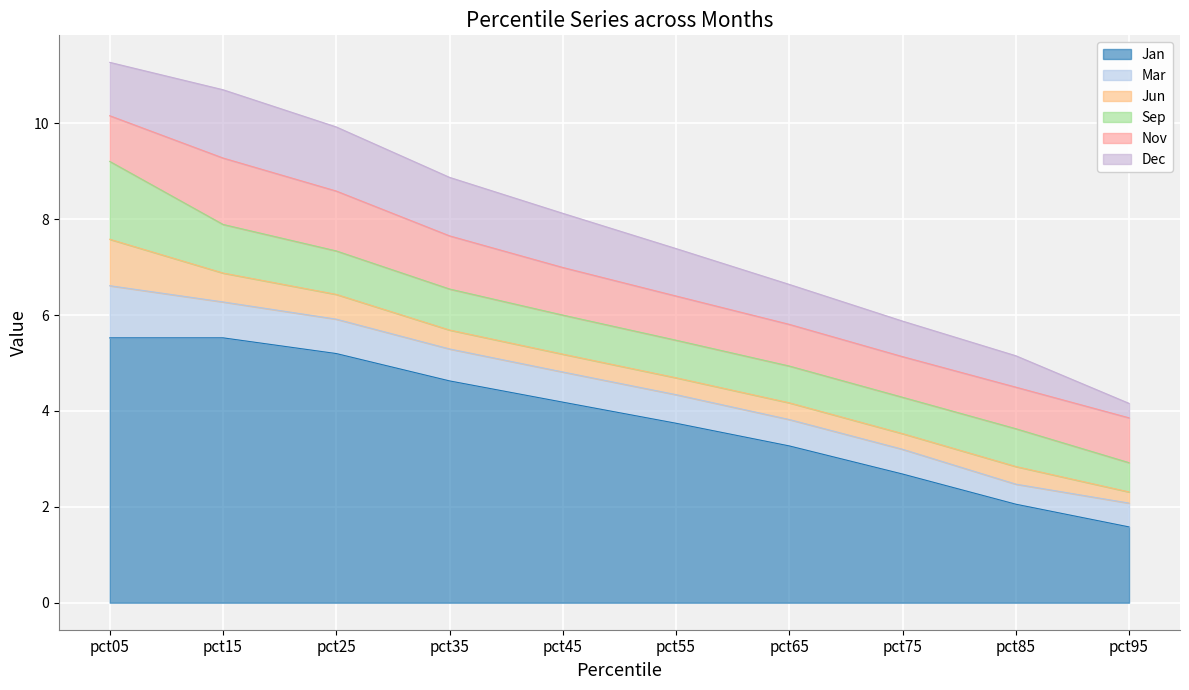

What is the value of the Sep point at the 9th from the left?

0.8